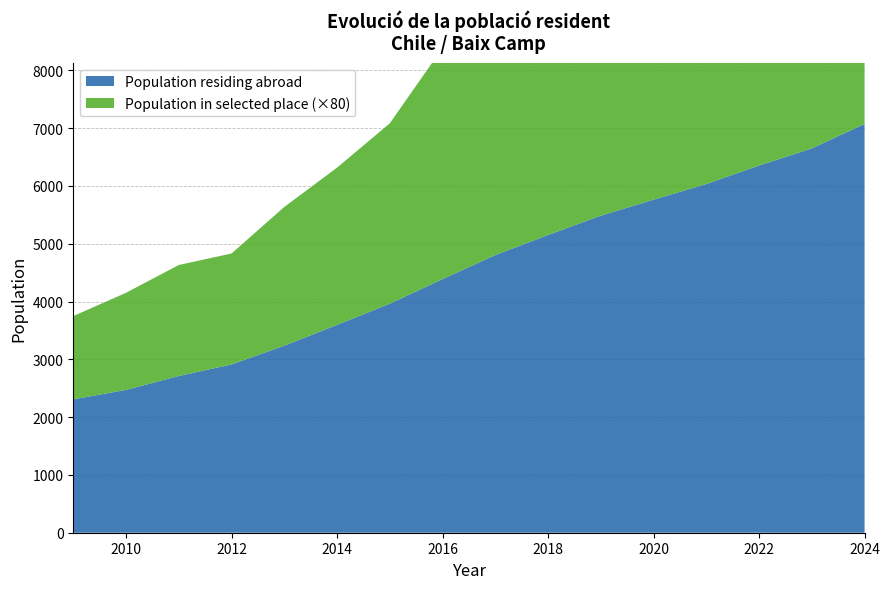

Reading left to right, transcribe all the data shown in this chart.

Population residing abroad: 2308	2471	2712	2911	3236	3596	3963	4387	4804	5151	5485	5762	6033	6353	6649	7073
Population in selected place: 18	21	24	24	30	34	39	50	55	57	63	62	59	57	57	55